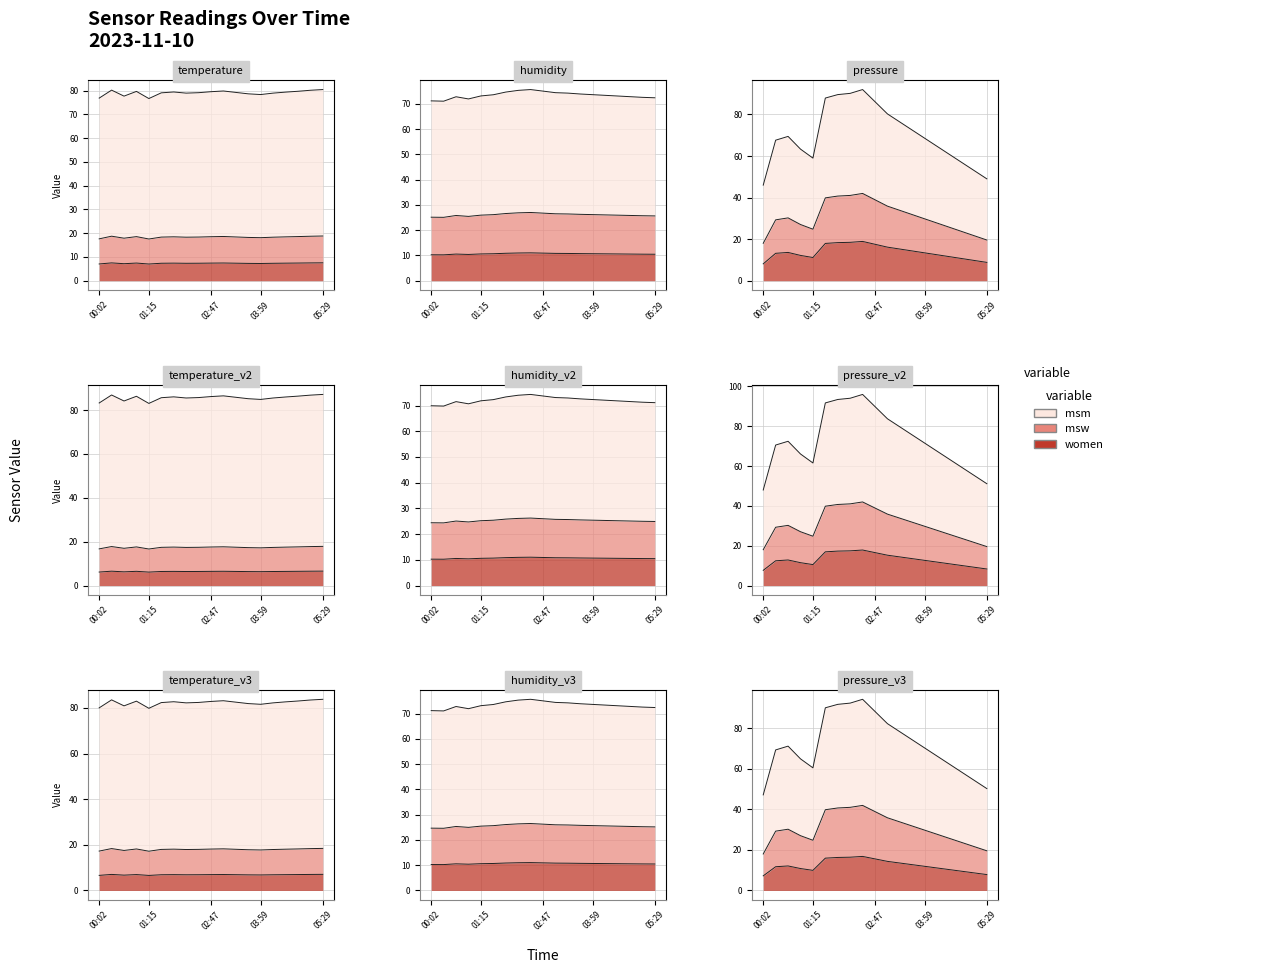

What is the label of the 15th point from the right?

01:15